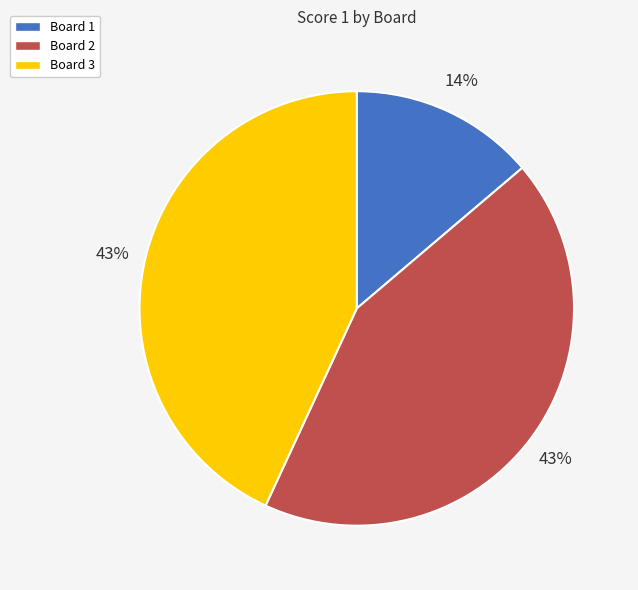

Does Board 1 represent more than half of the total?

No